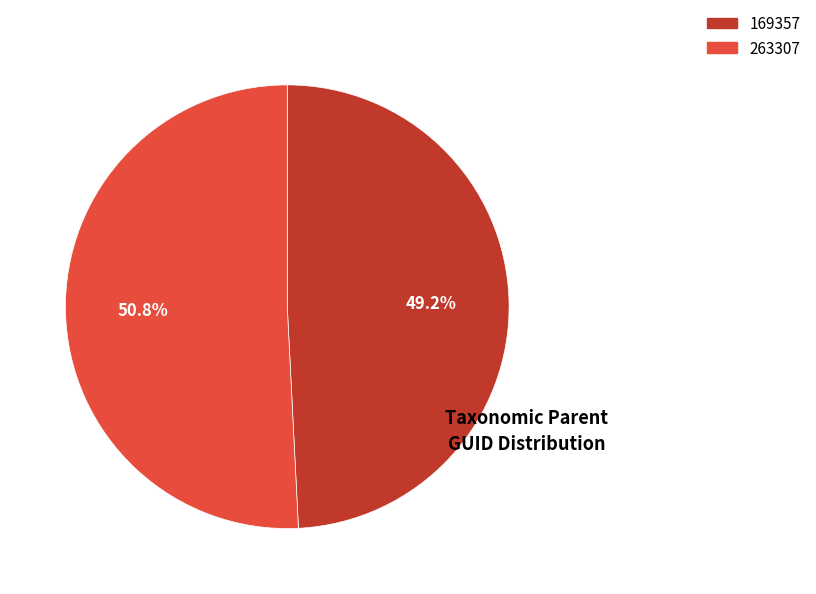

True or false: 263307 accounts for 51% of the total.

True